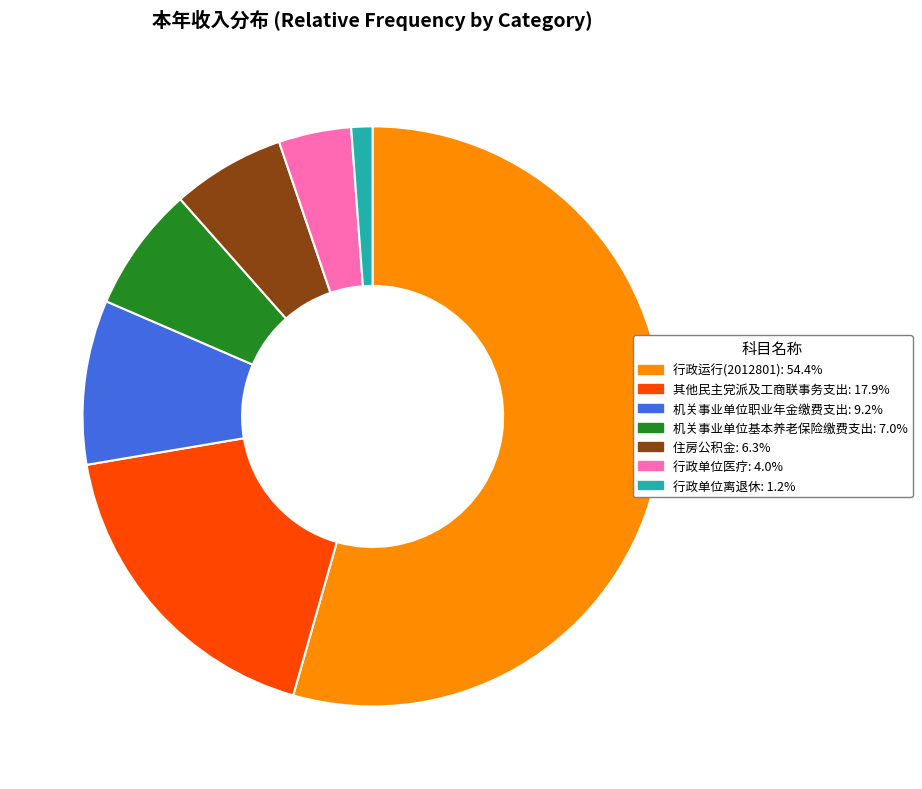

The 其他民主党派及工商联事务支出 slice represents 7% of the pie. True or false?

False